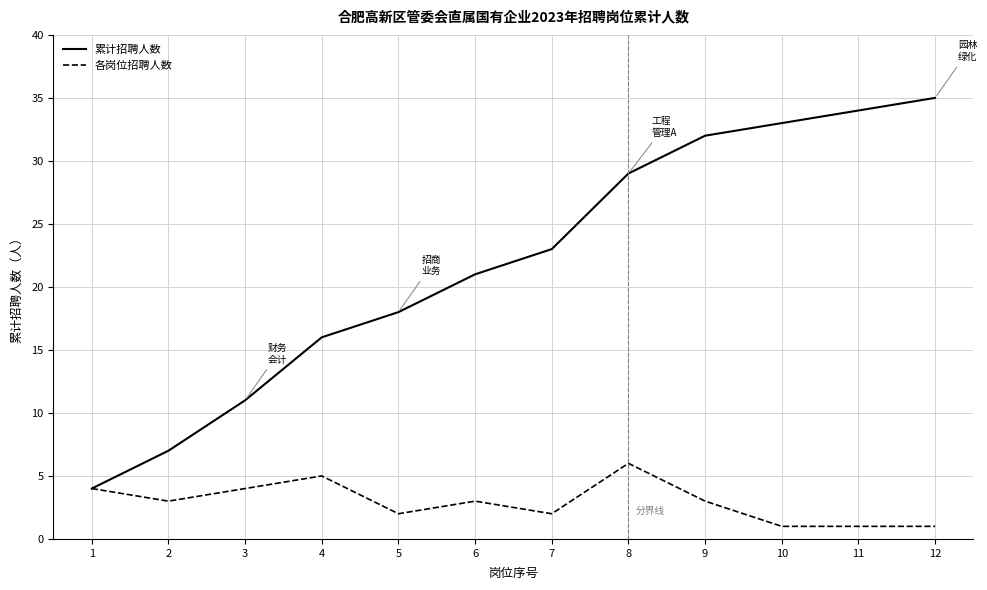

What is the difference between the second highest and second lowest values in the 各岗位招聘人数 series?

4